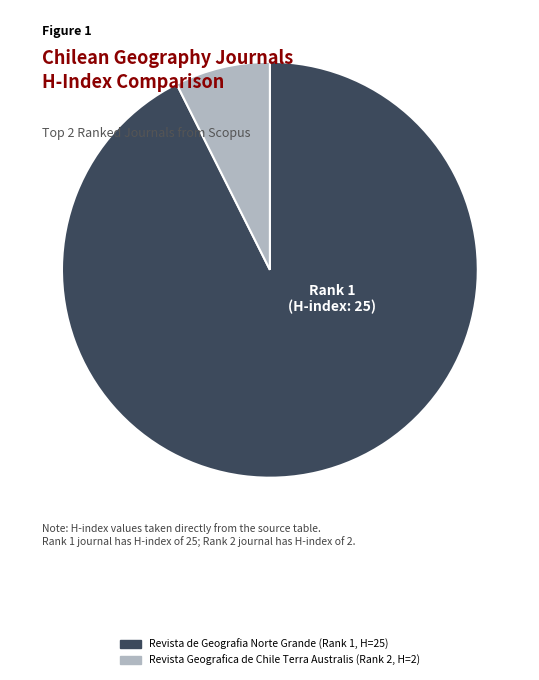

Does any single category account for the majority?

Yes